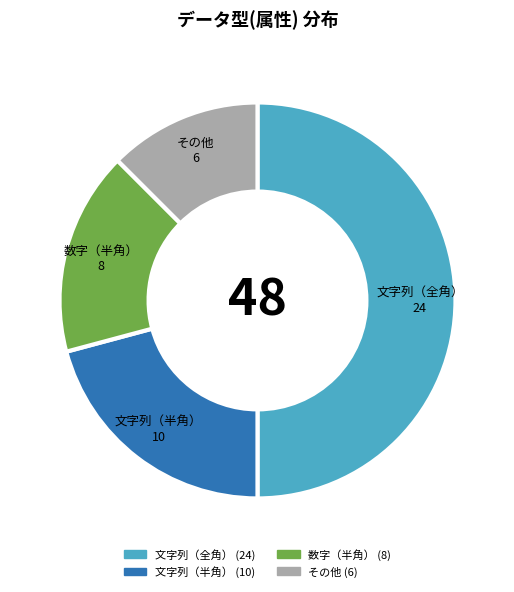

Which slice is the smallest?

その他